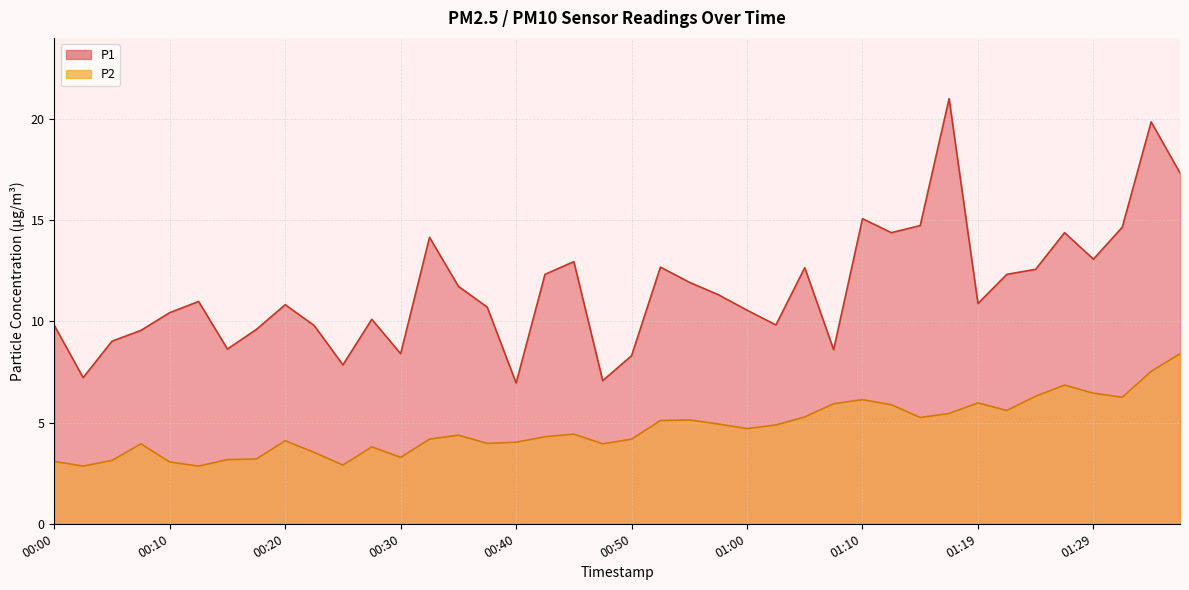

What is the maximum value for P1?

21.0